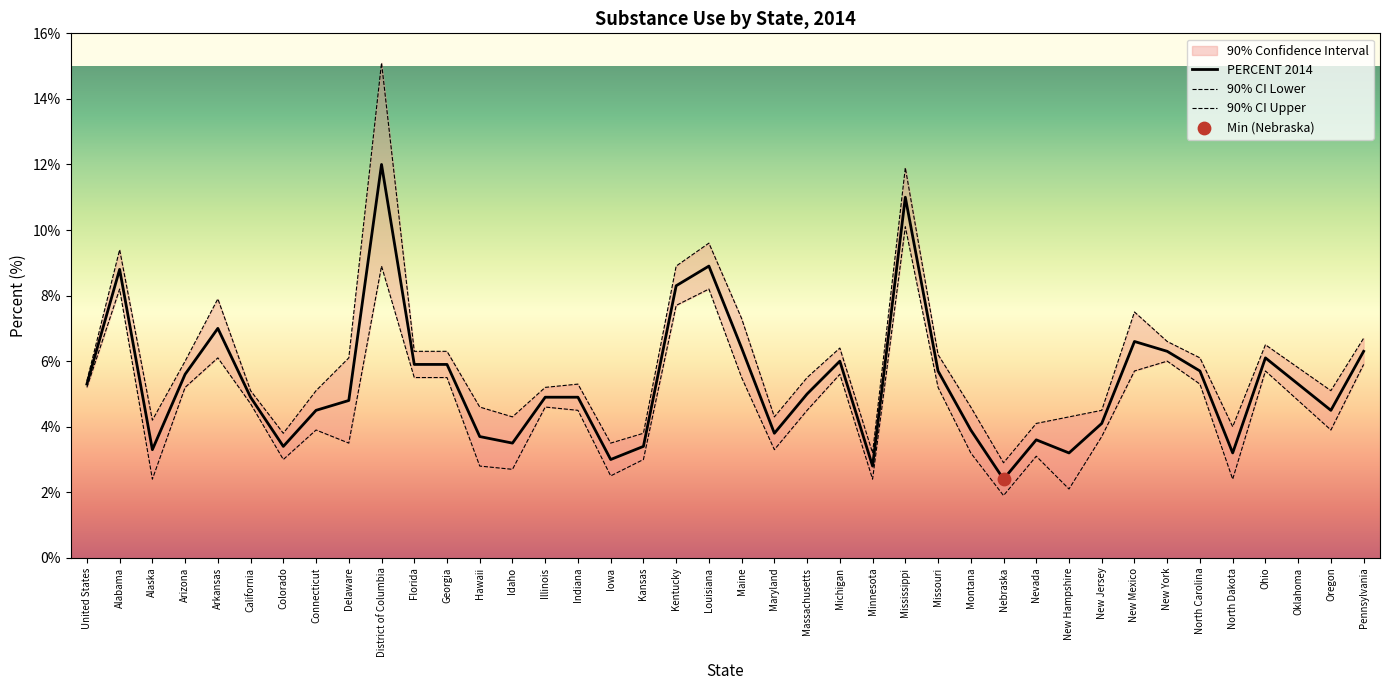

Which series reaches the maximum Y coordinate?

90% CI Upper